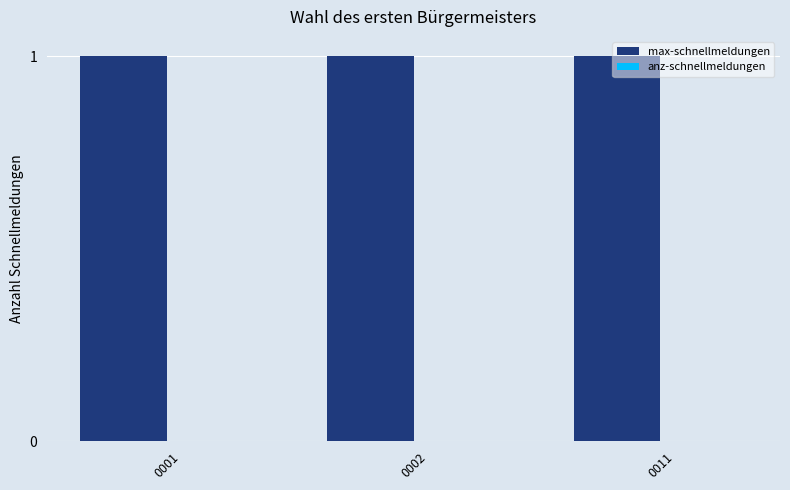

Which series has the largest range (max minus min)?

max-schnellmeldungen